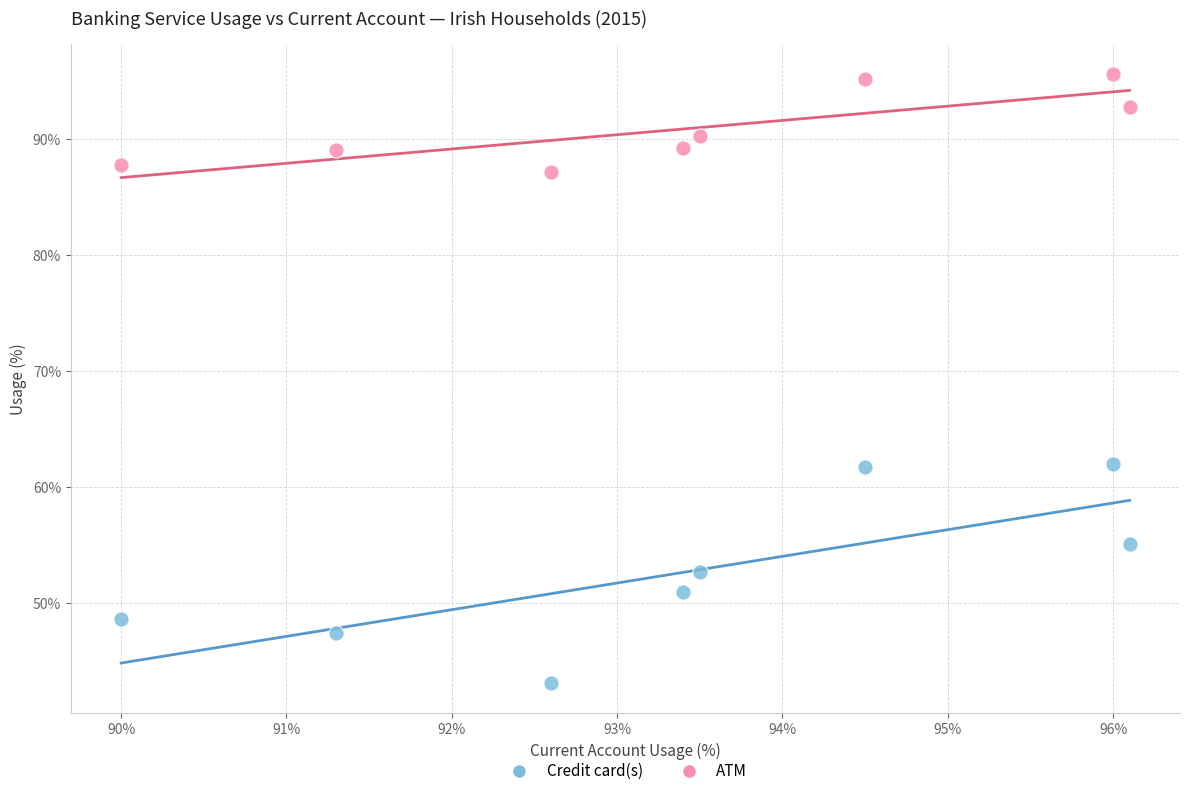

Which series contains the lowest Y value?

Credit card(s)